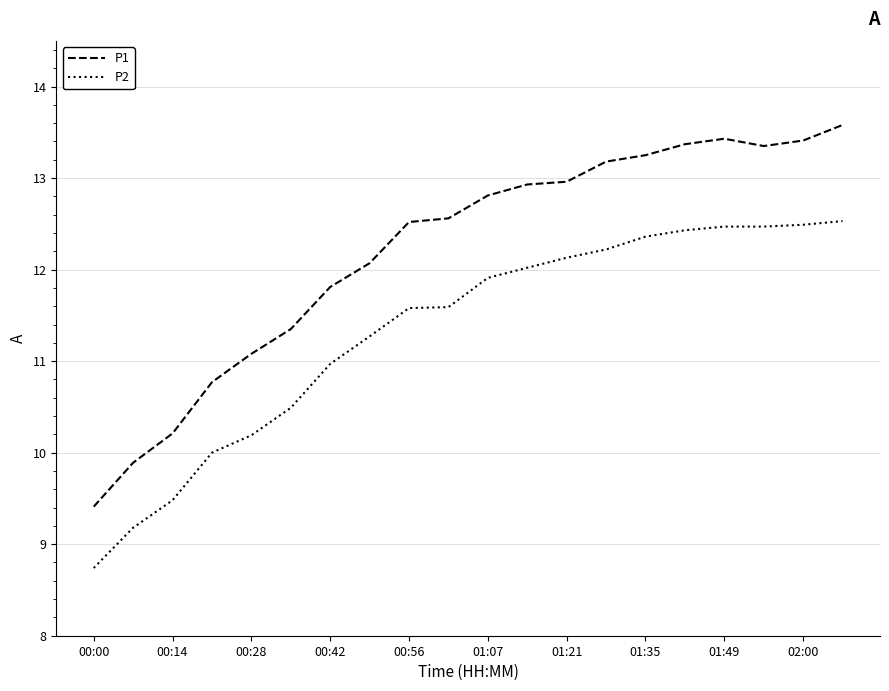

True or false: P2 and P1 intersect in this chart.

False